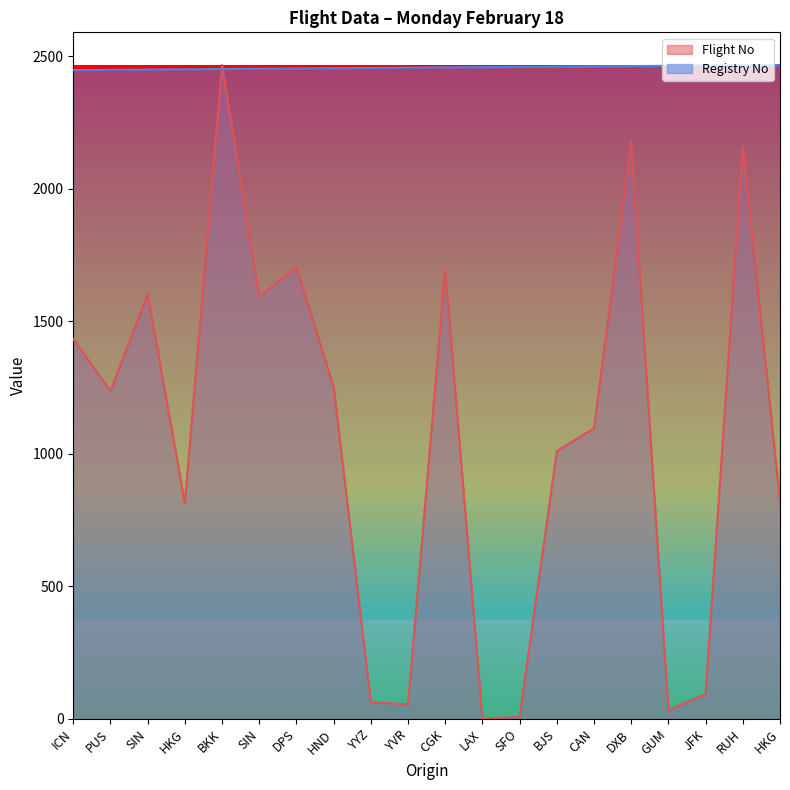

The Registry No series shows 2448.0 at PUS. True or false?

True